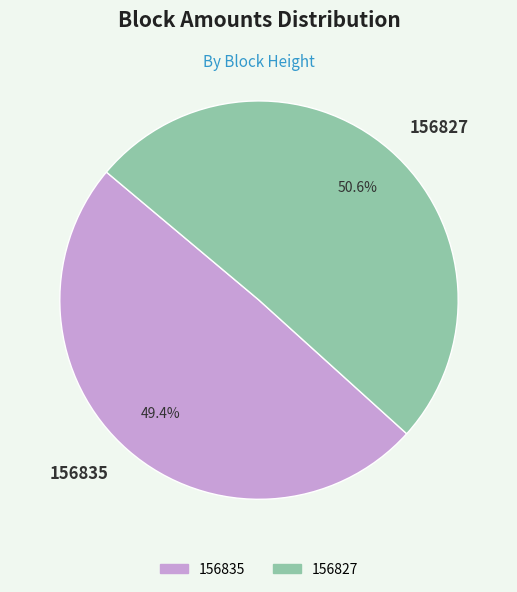

Which category has the biggest portion of the pie?

156827